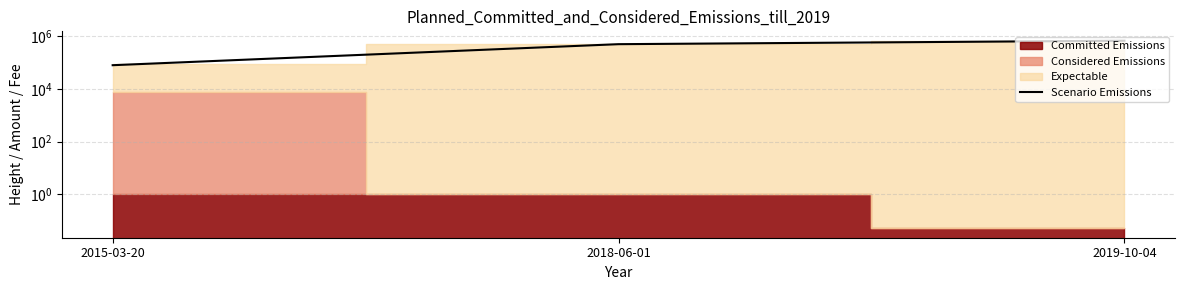

What is the ratio of the value at 2018-06-01 to the value at 2019-10-04?

0.7